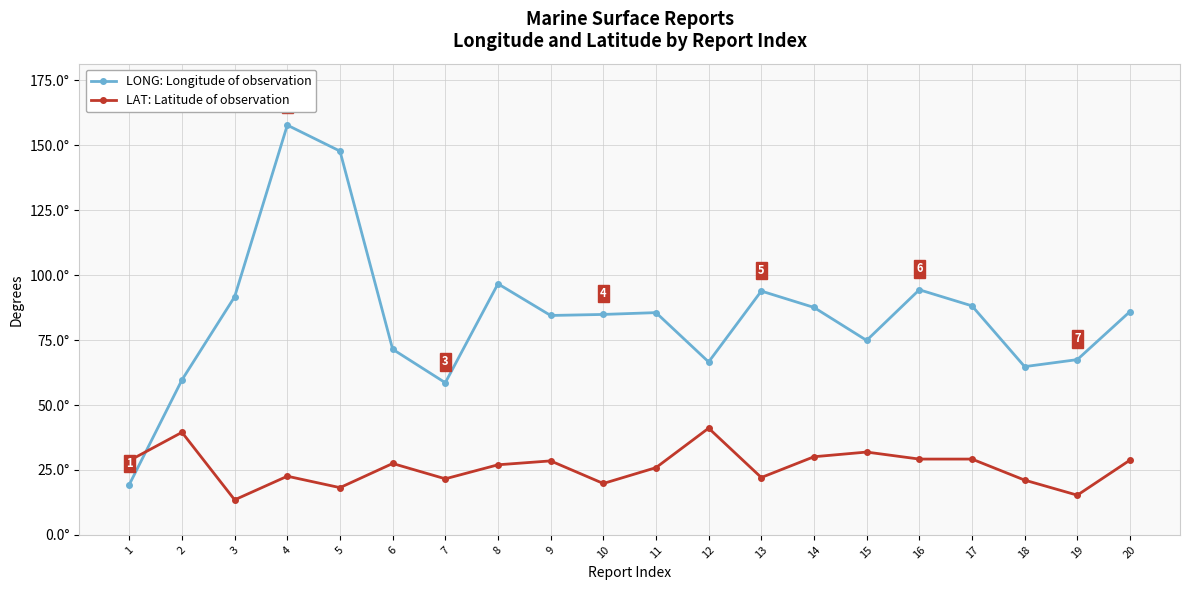

True or false: LAT: Latitude of observation has more than 0 points higher than both neighbors.

True